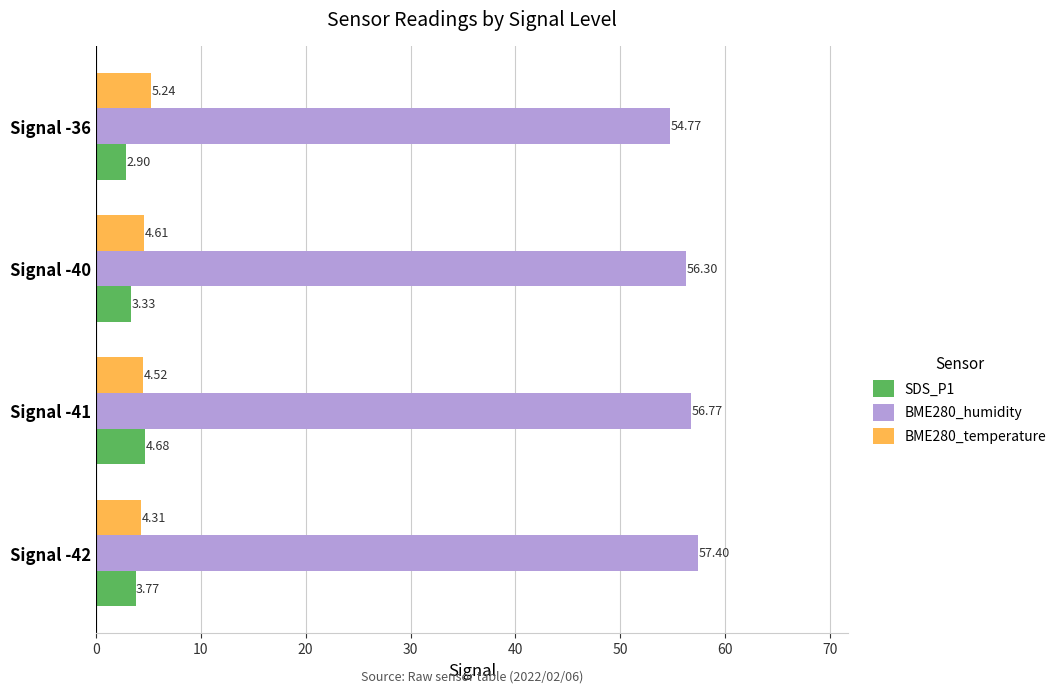

Which series has the largest total across all categories?

BME280_humidity